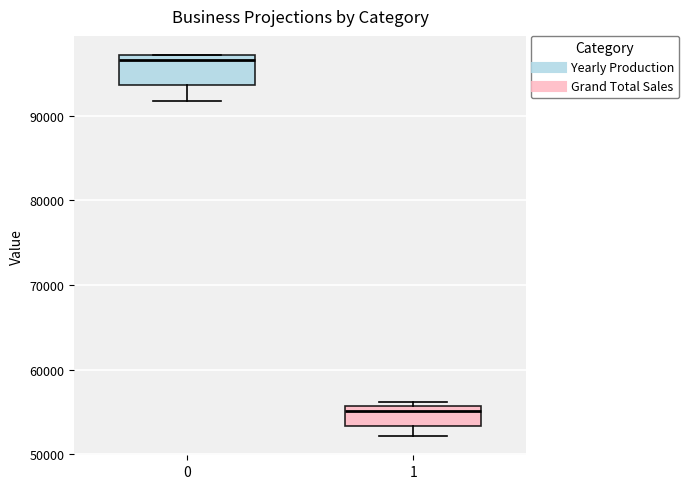

Reading left to right, read every box against the y-axis: the position of its median line, the range the box covers, and the ends of its whiskers. The values are not printed on the chart, so give them approximately, as read against the axis.

0: median 97000 (just below the box's upper edge), box 94000 to 97000, whiskers 92000 to 97000
1: median 55000, box 53000 to 56000, whiskers 52000 to 56000 (just above the box's upper edge)